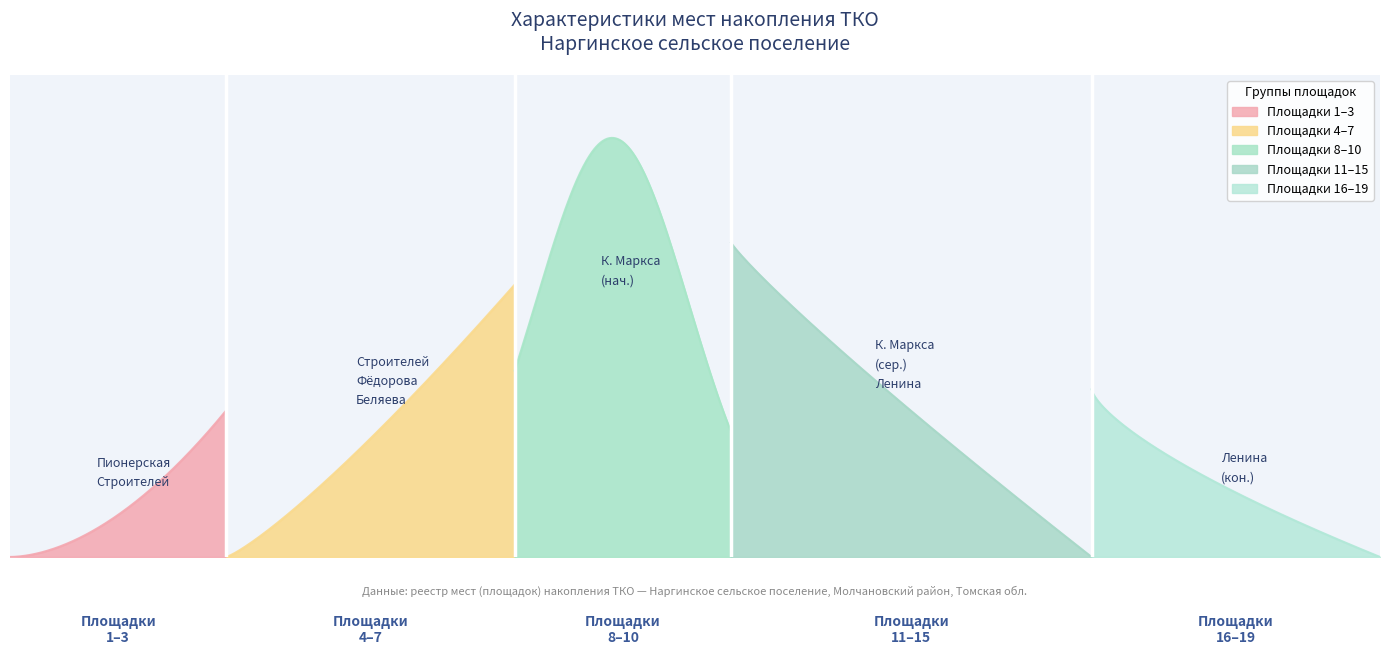

What is the spread (max minus min) of values at 12?

1.0